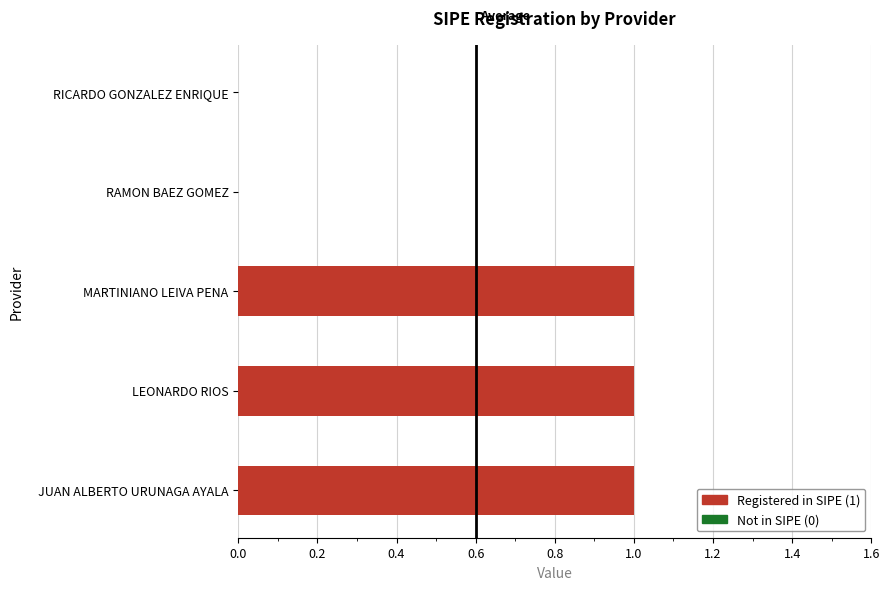

The value at MARTINIANO LEIVA PENA is 1. True or false?

True